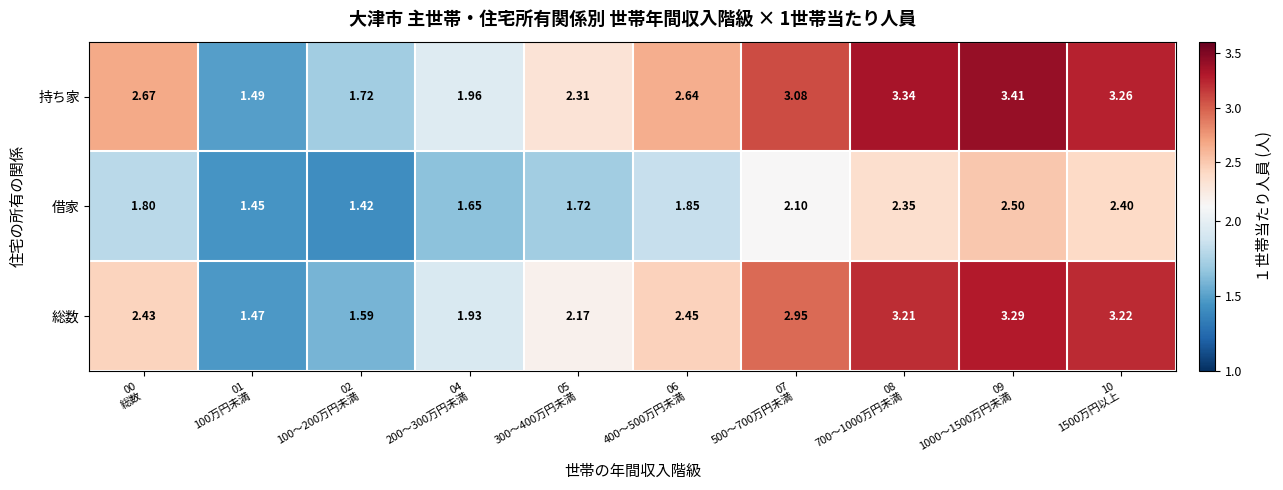

Which series has the largest total across all categories?

持ち家